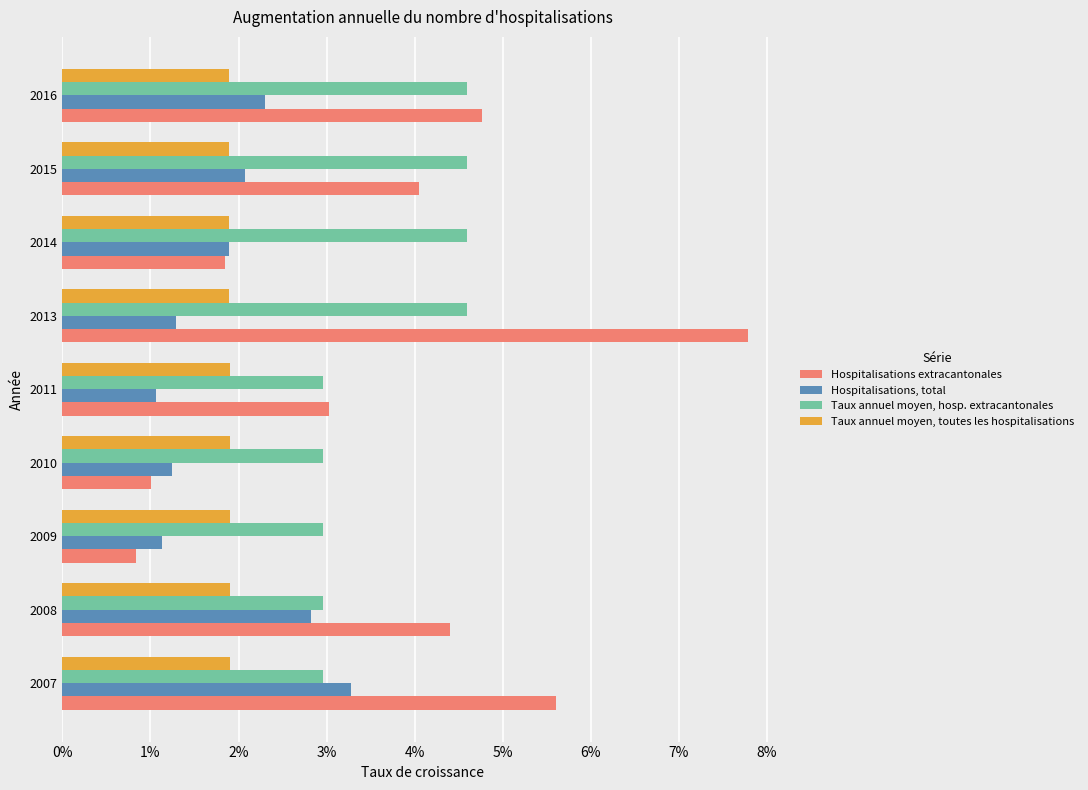

At how many categories does at least one series exceed 0?

9